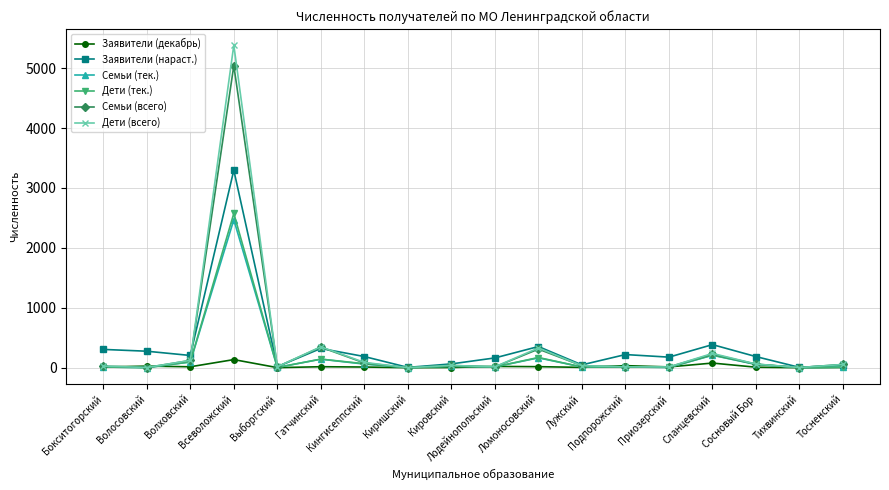

How many lines are shown in the chart?

6